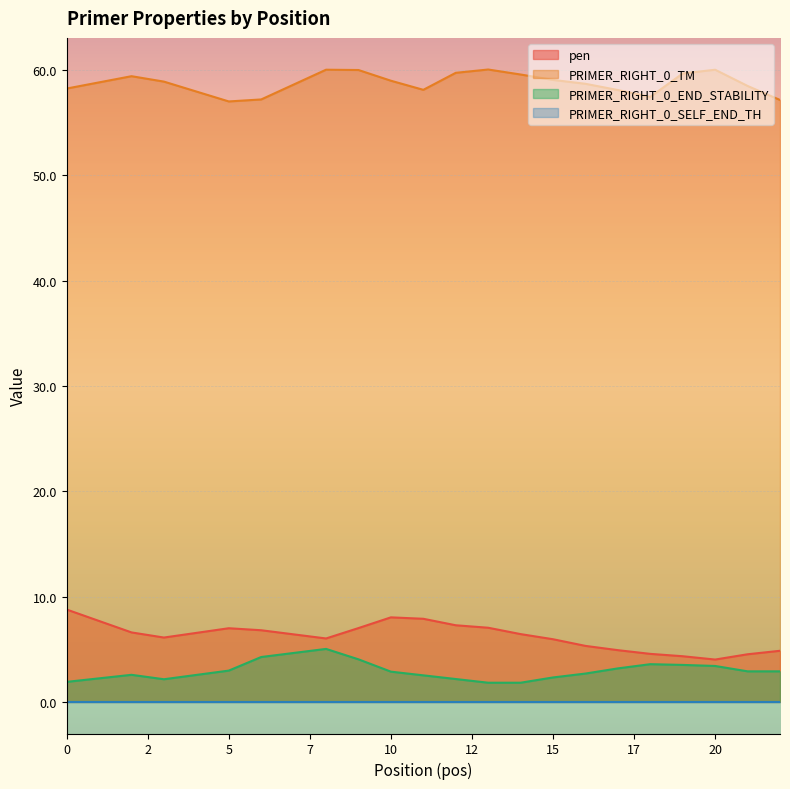

What is the difference between the maximum and minimum values in the PRIMER_RIGHT_0_END_STABILITY series?

3.2